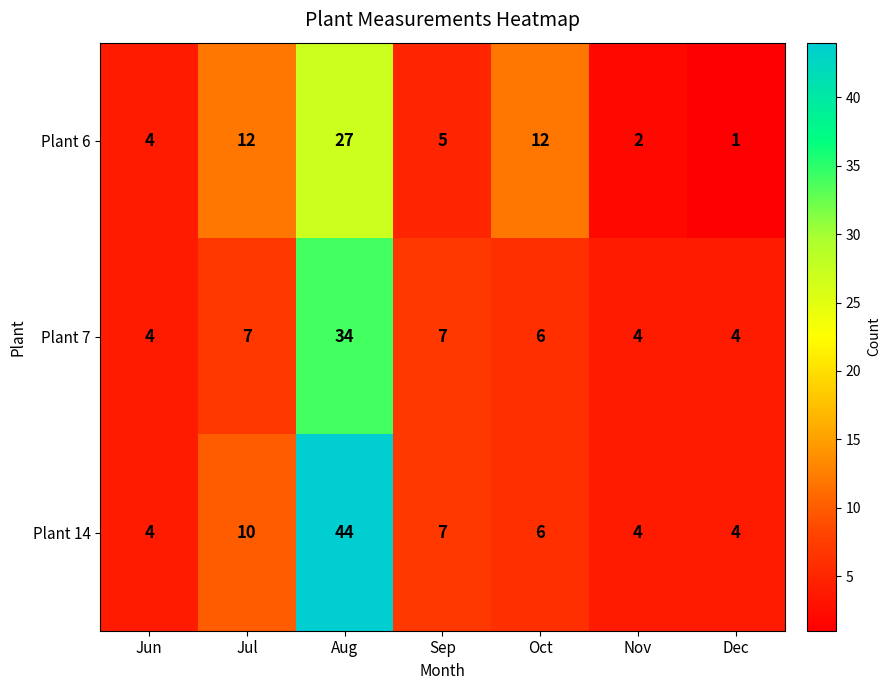

Which series changed the most between Sep and Oct?

Plant 6